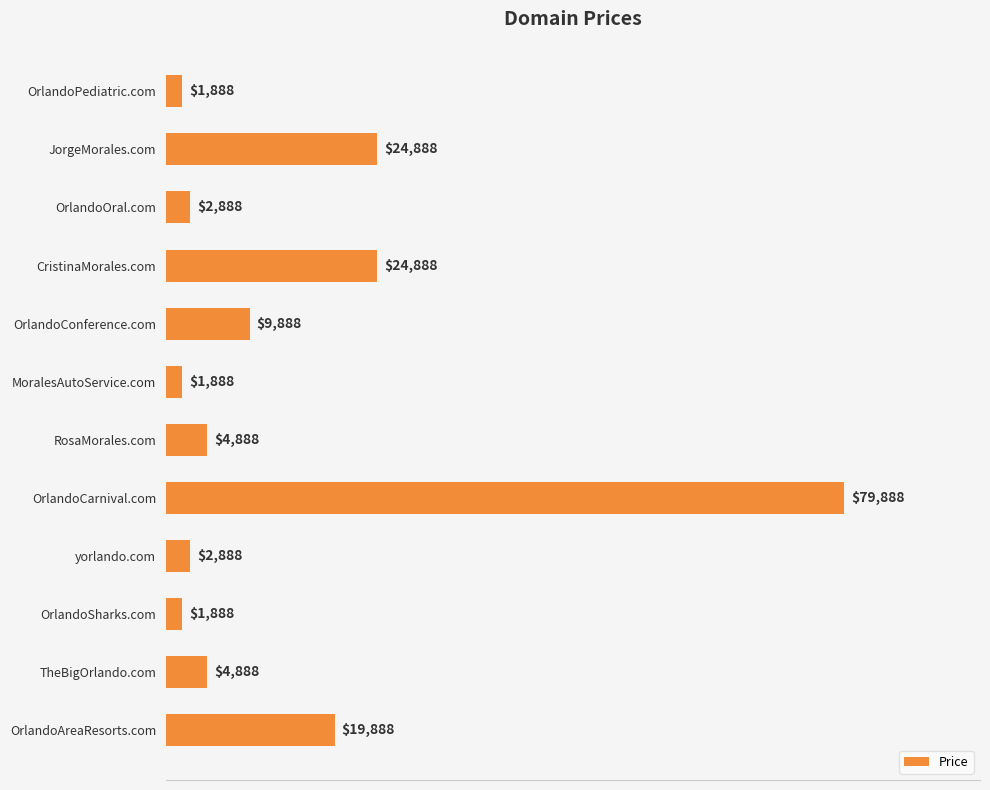

What is the greatest value displayed?

79888